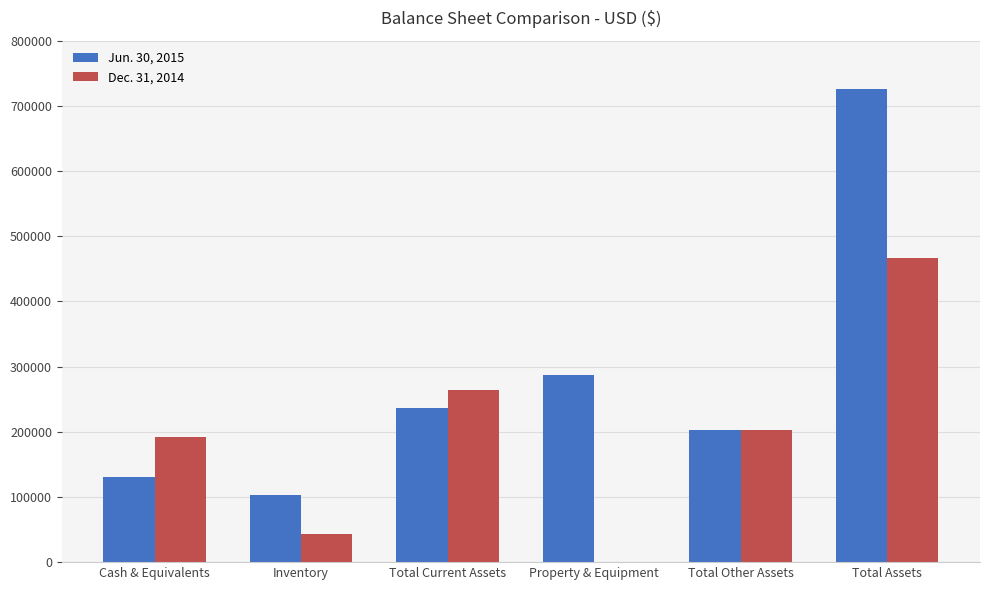

What is the total value across all series at Total Current Assets?

499972